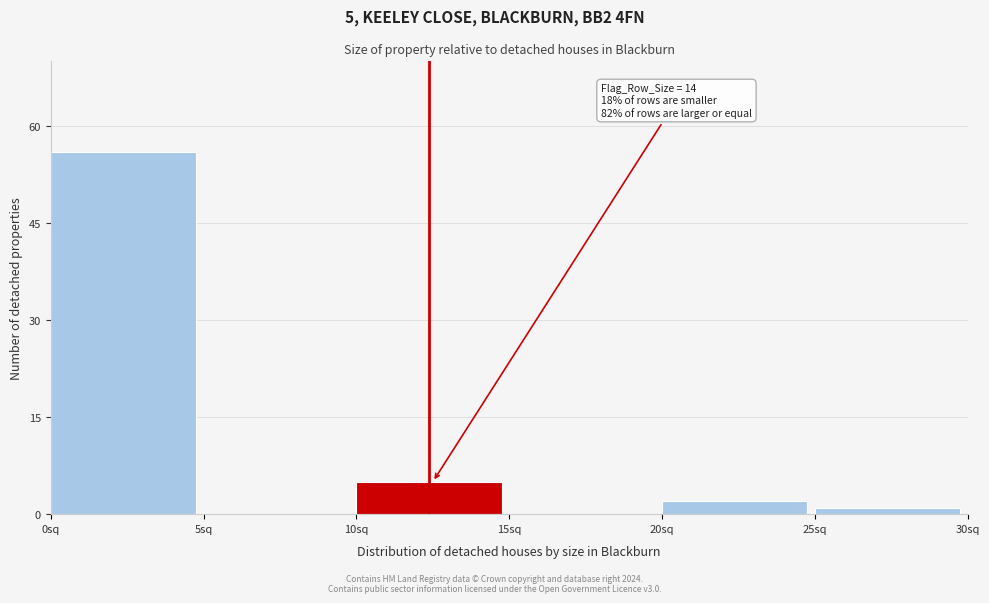

Reading left to right, extract all data points from this chart.

0sq=56	5sq=0	10sq=5	15sq=0	20sq=2	25sq=1